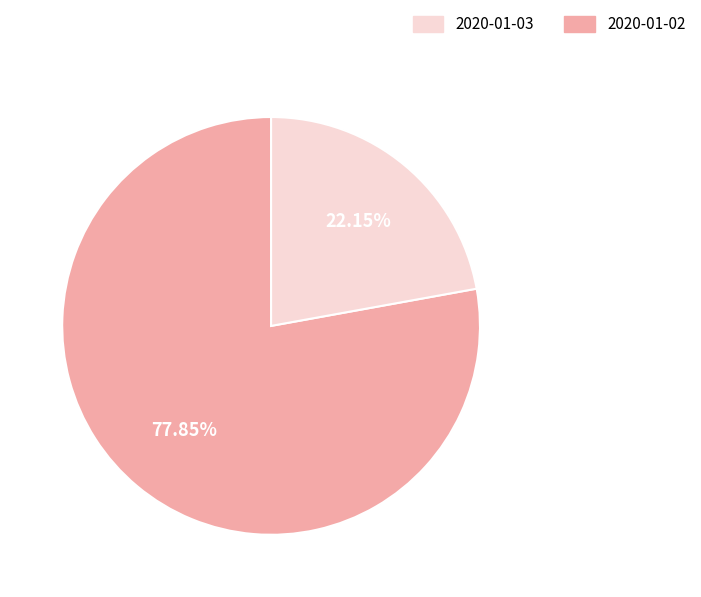

Is there a majority slice in this chart?

Yes